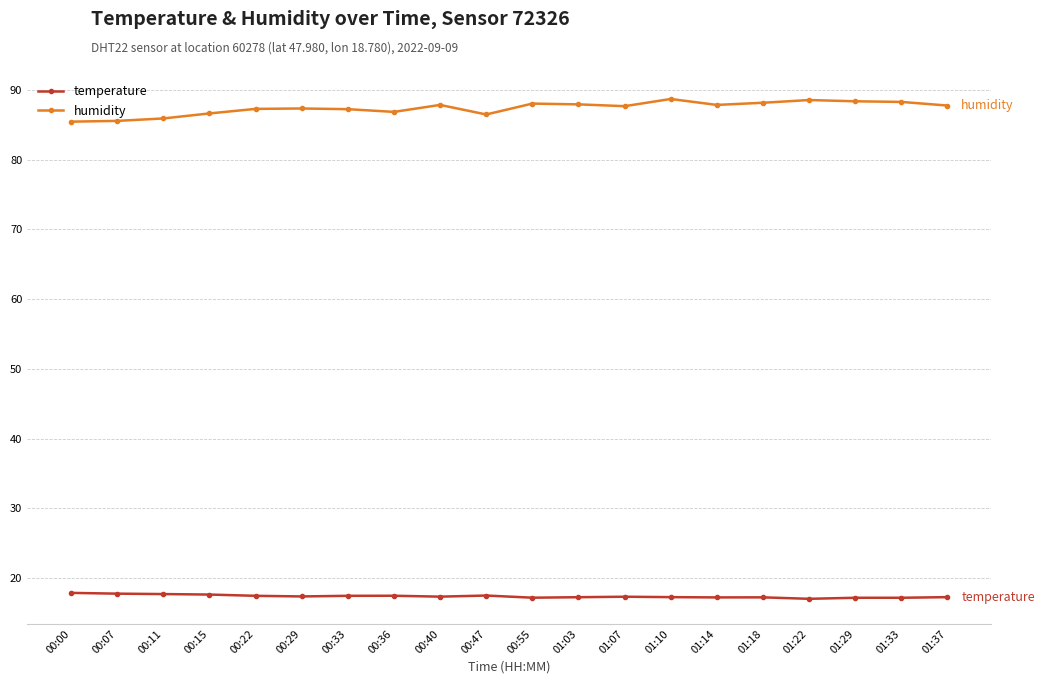

What is the value of the temperature point at the 17th from the left?

17.0